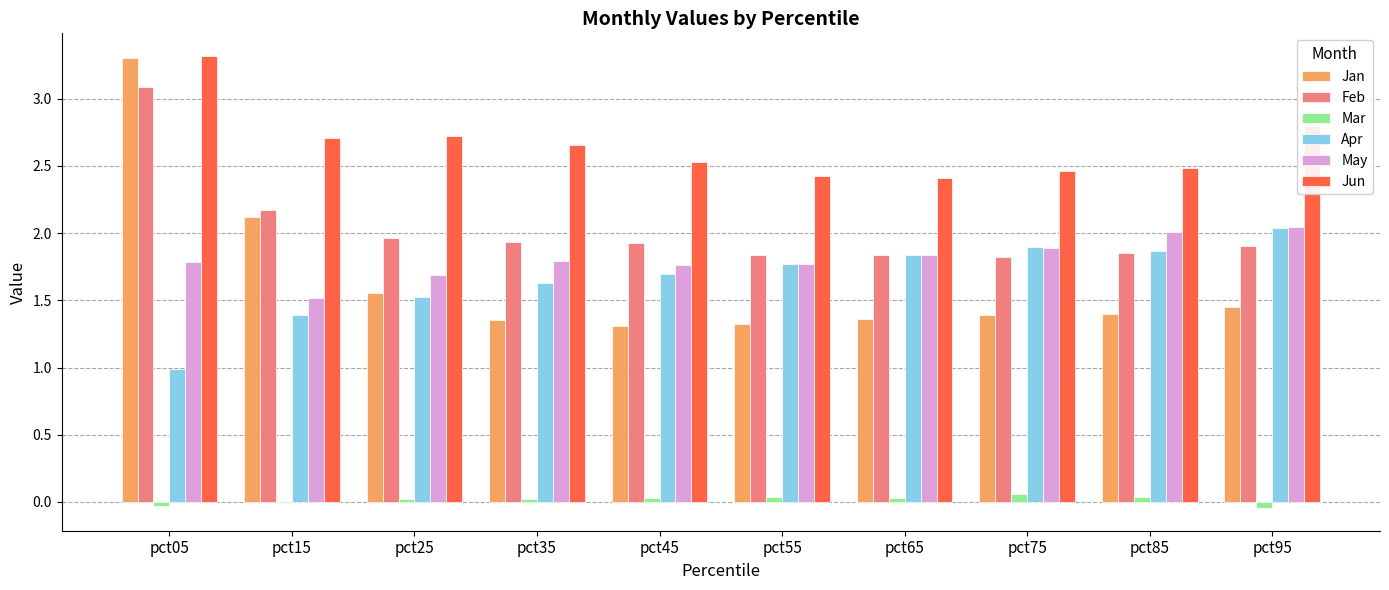

Are the bars horizontal?

No